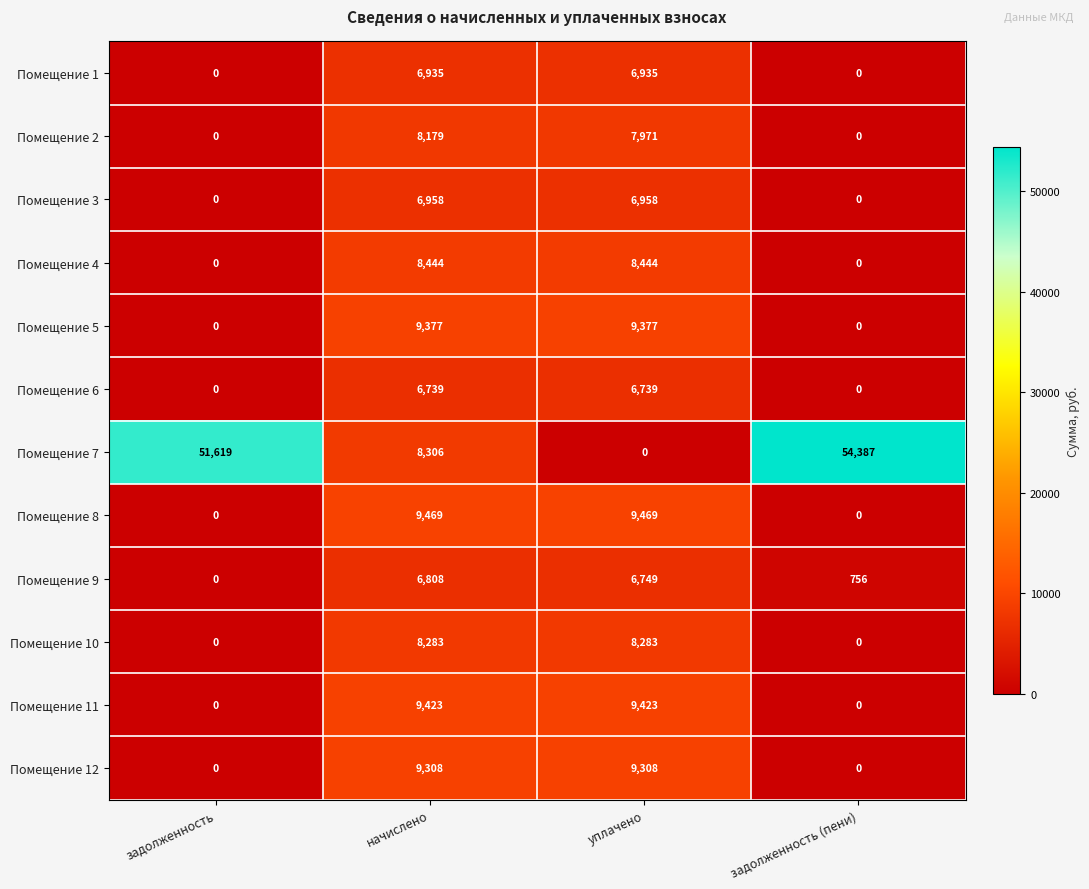

What is the spread (max minus min) of values at задолженность?

51619